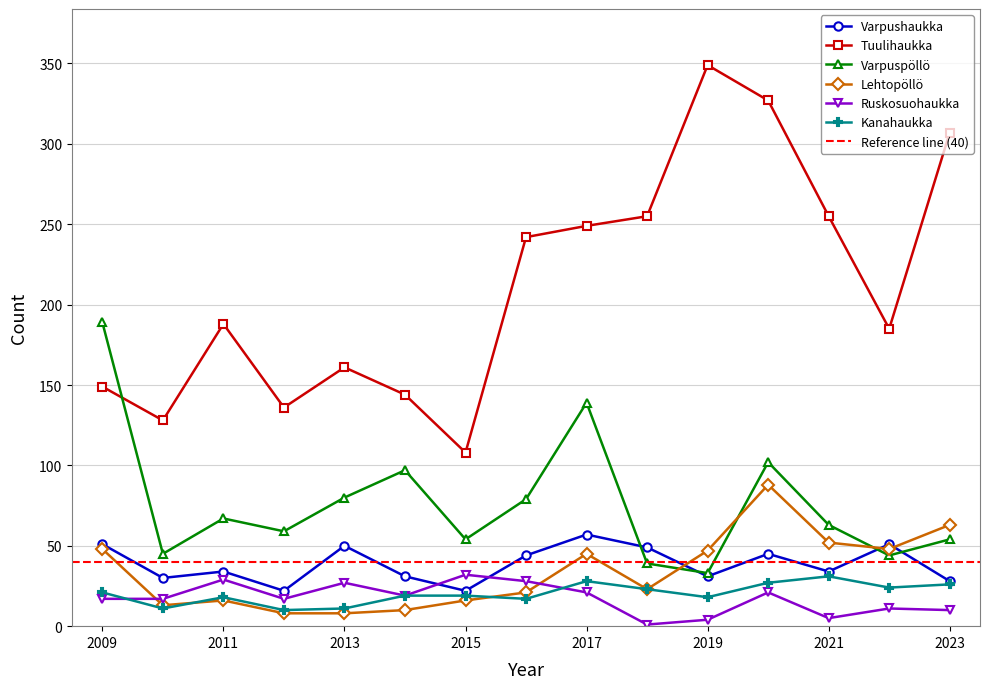

Which series has the widest spread of values?

Tuulihaukka